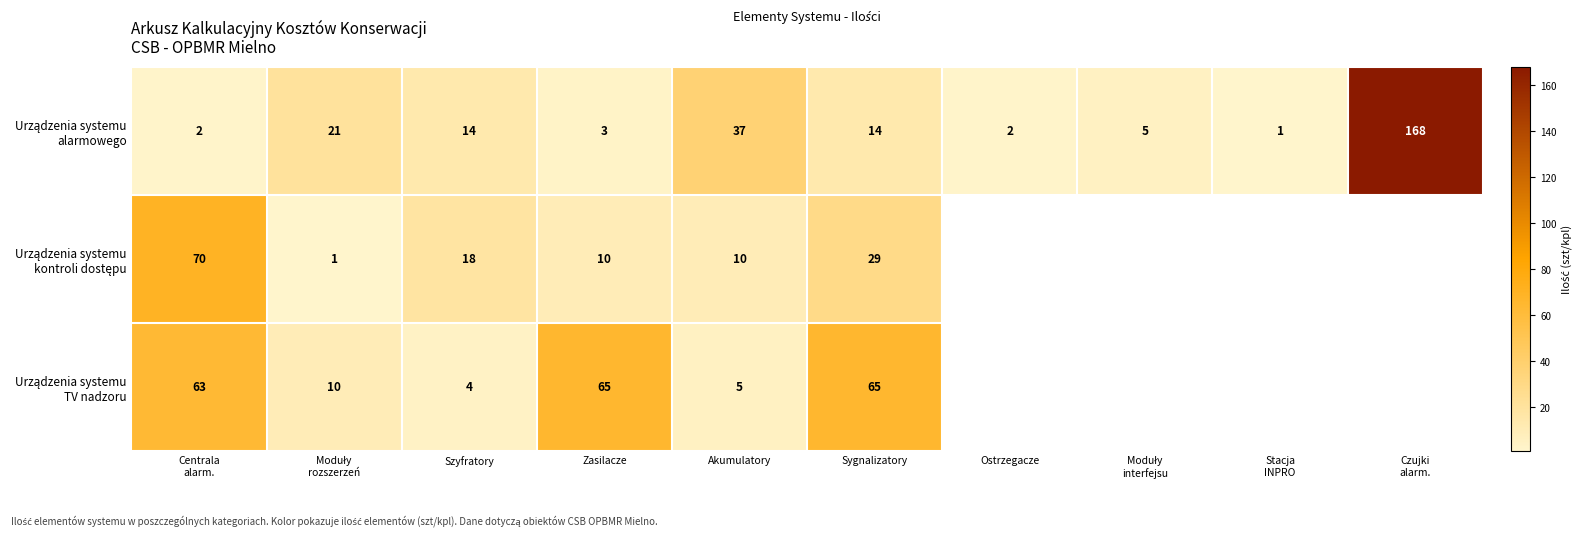

What is the total value across all series at Zasilacze?

78